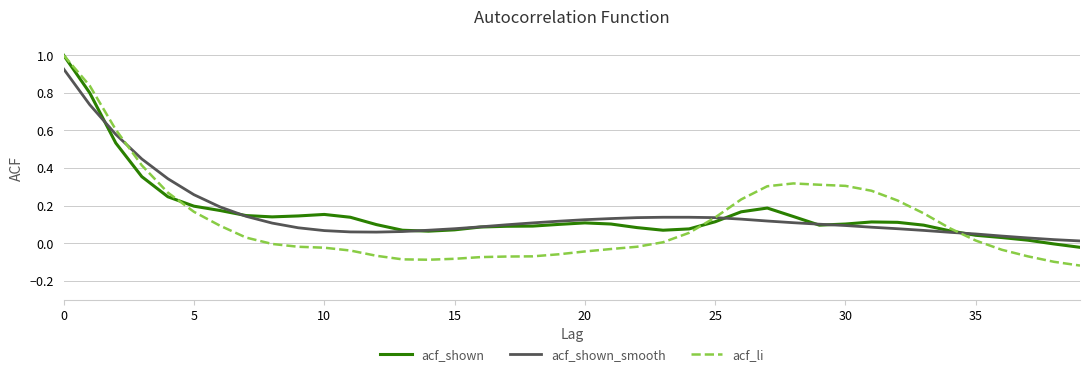

Which series has the widest spread of values?

acf_li